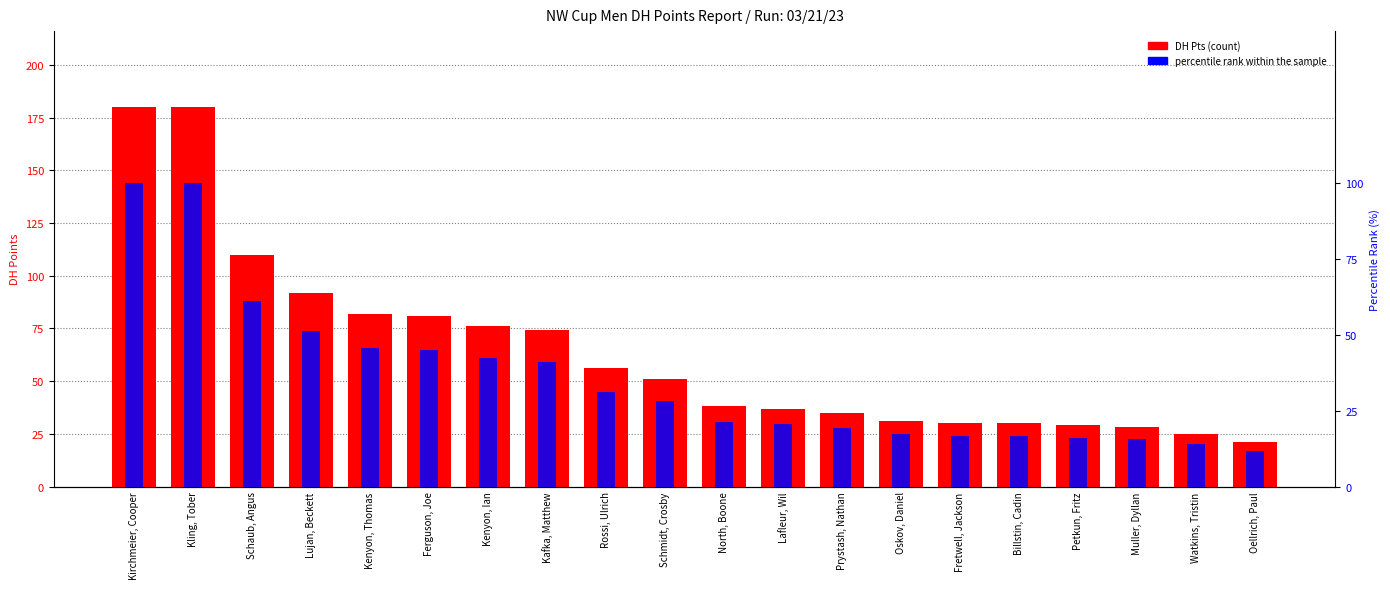

Reading left to right, extract all data points from this chart.

DH Pts: 180.0	180.0	110.0	92.0	82.0	81.0	76.0	74.0	56.0	51.0	38.0	37.0	35.0	31.0	30.0	30.0	29.0	28.0	25.0	21.0
percentile rank within the sample: 100.0	100.0	61.1	51.1	45.6	45.0	42.2	41.1	31.1	28.3	21.1	20.6	19.4	17.2	16.7	16.7	16.1	15.6	13.9	11.7